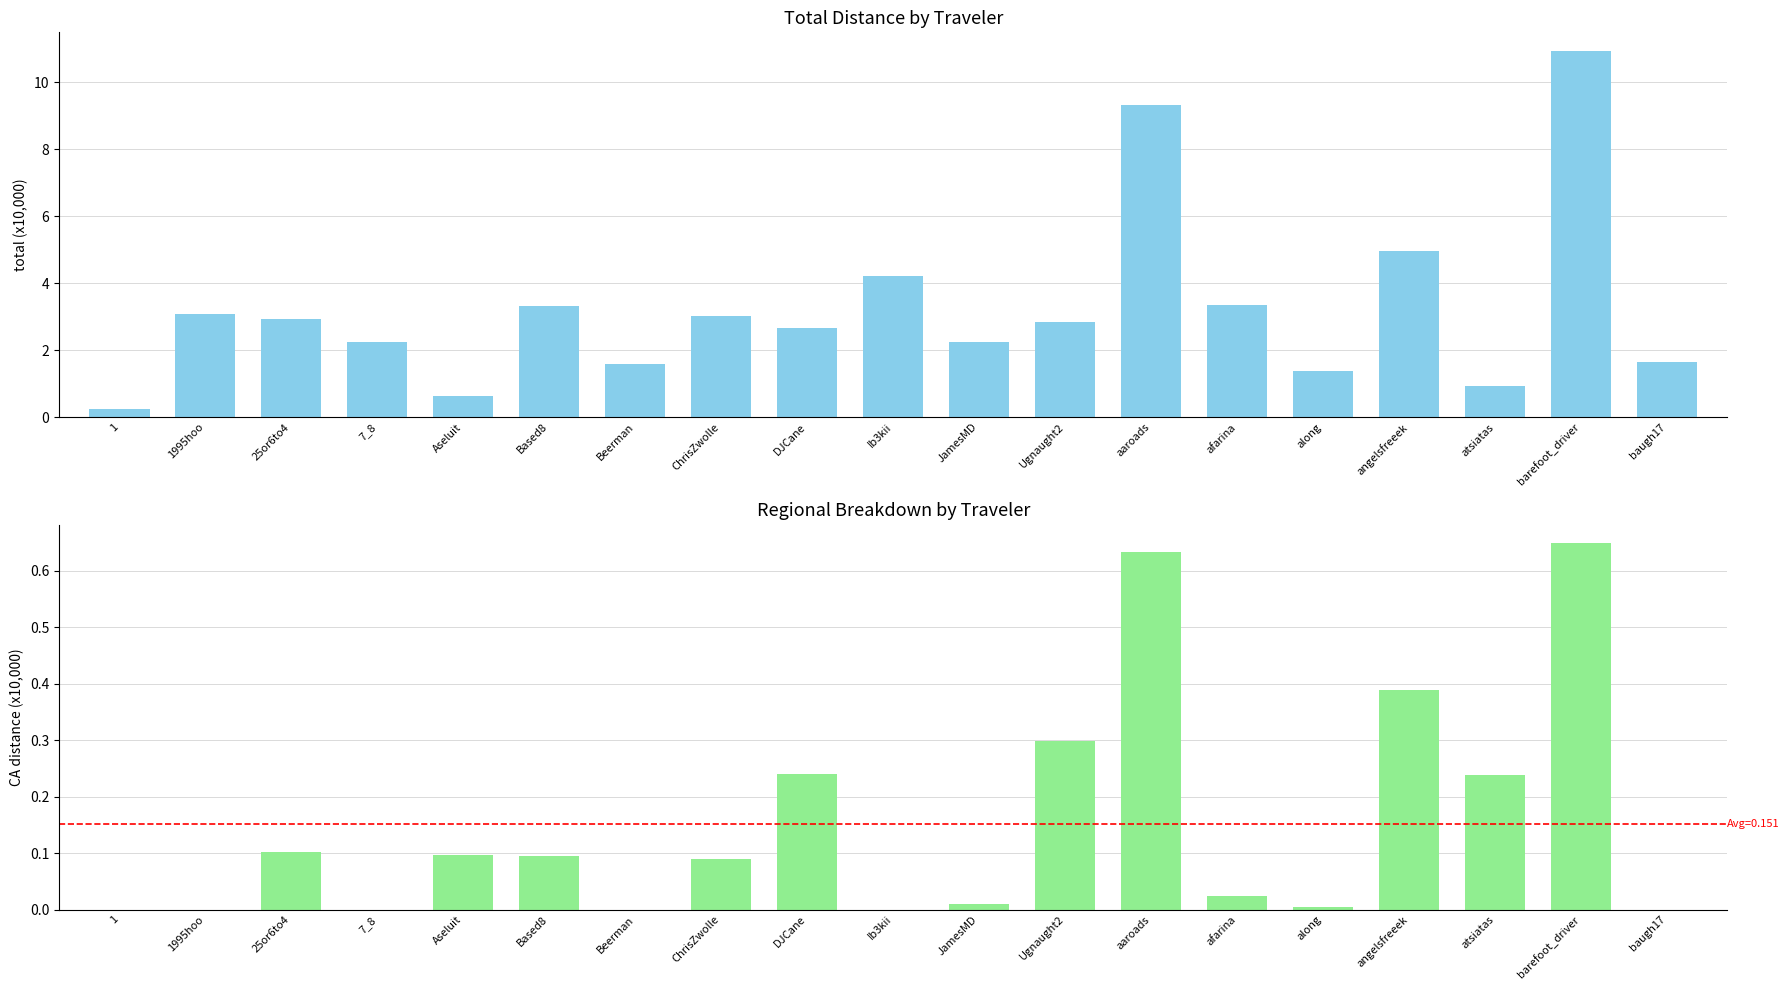

Reading left to right, what are all the values shown in this chart?

Total (x10k): 0.2	3.1	2.9	2.2	0.6	3.3	1.6	3.0	2.7	4.2	2.2	2.8	9.3	3.3	1.4	5.0	0.9	10.9	1.7
CA (x10k): 0.0	0.0	0.1	0.0	0.1	0.1	0.0	0.1	0.2	0.0	0.0	0.3	0.6	0.0	0.0	0.4	0.2	0.6	0.0